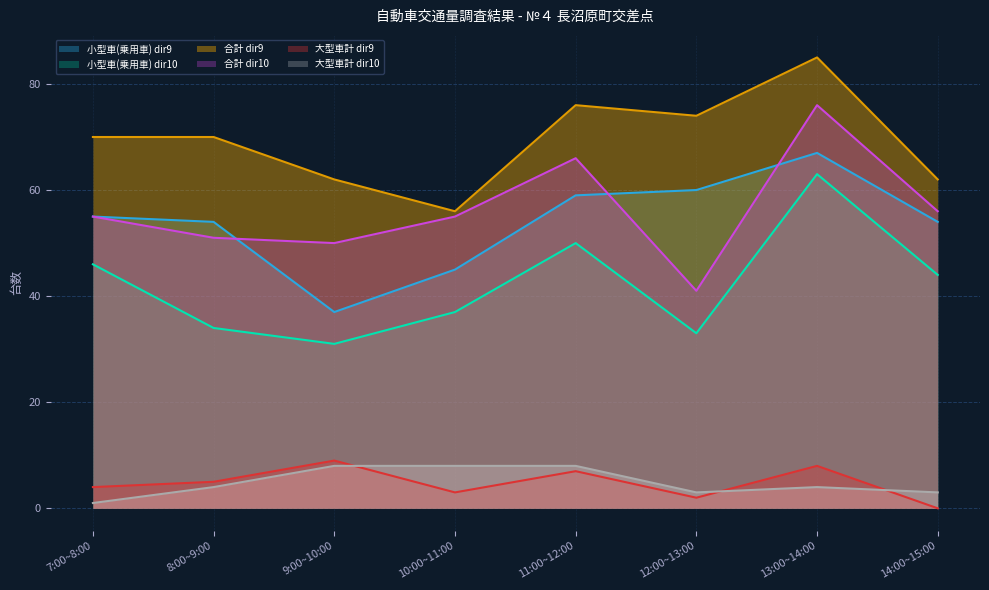

Where does the 小型車(乗用車) dir10 series first go above 44?

7:00~8:00